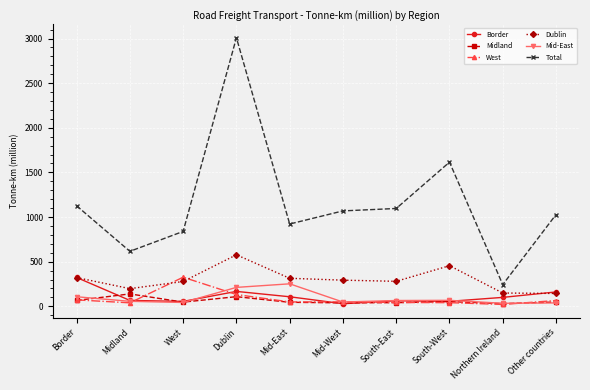

How many categories are shown in the chart?

10